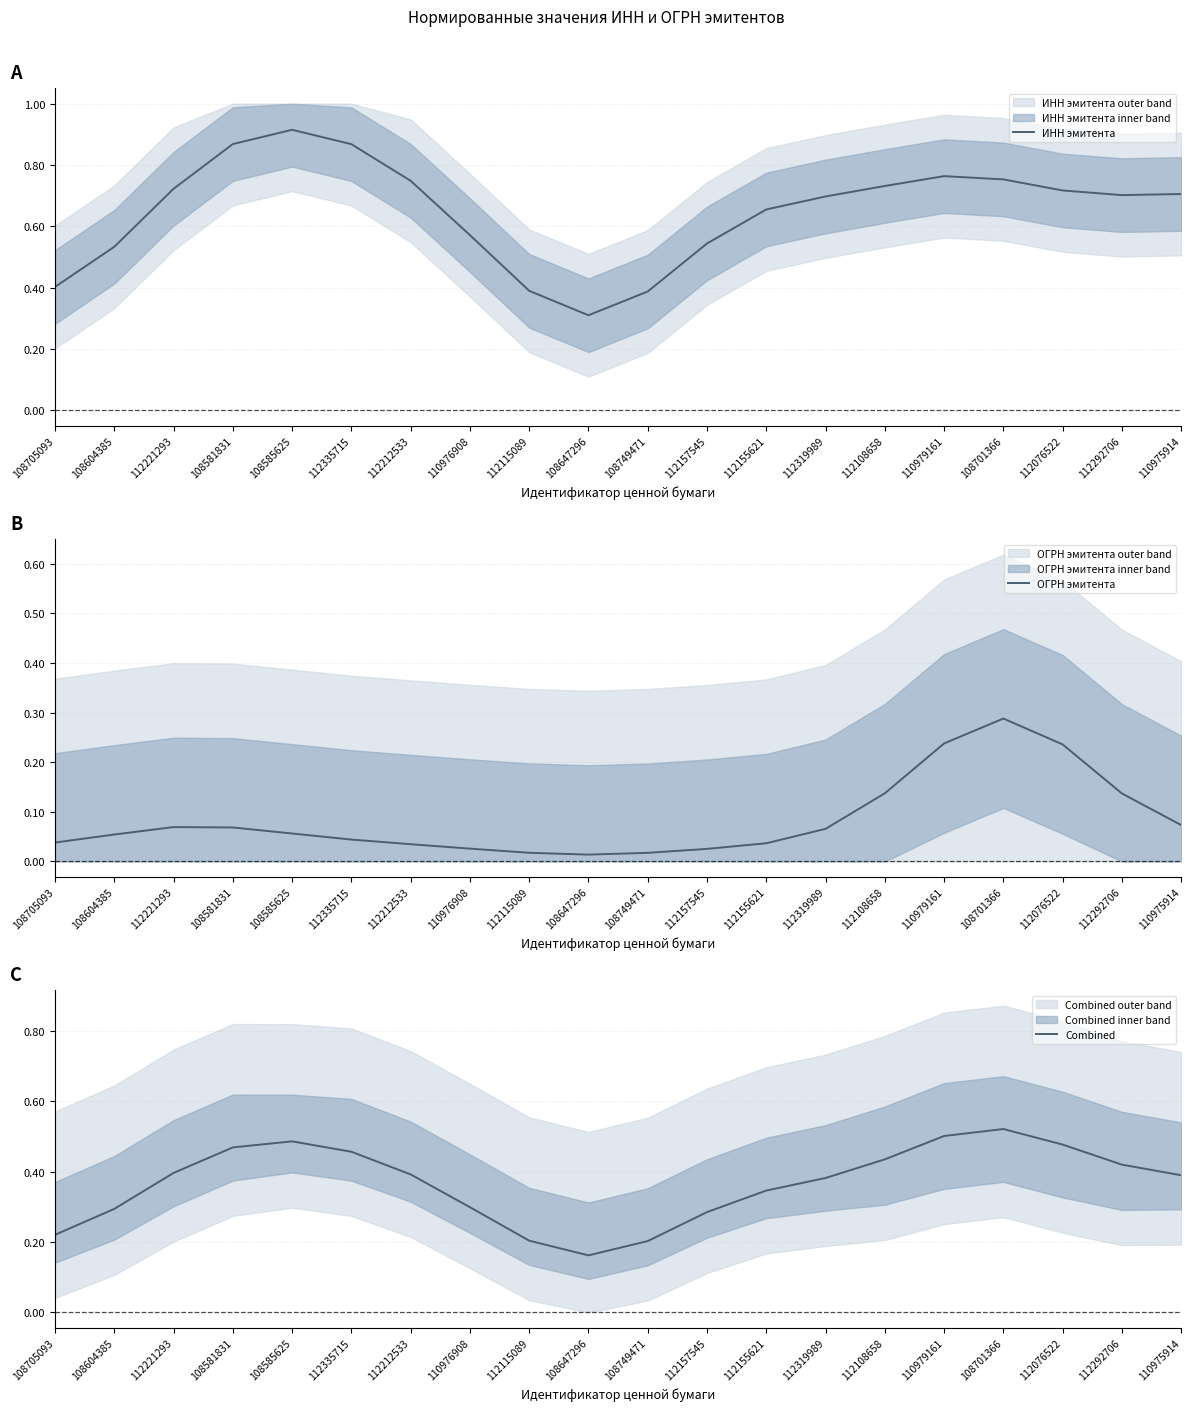

At which category does ИНН эмитента reach its first local valley?

108647296